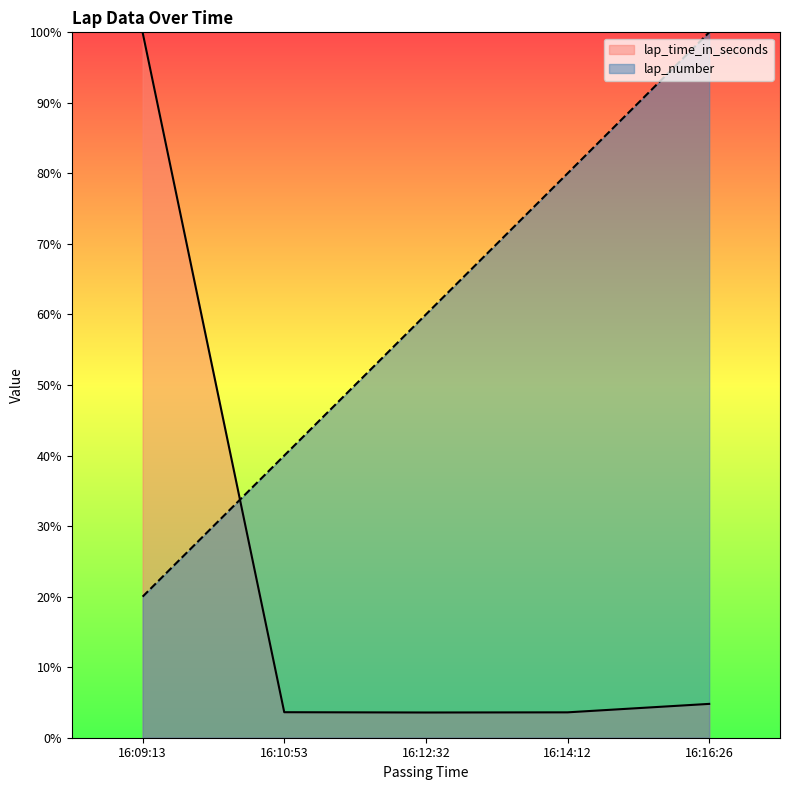

Which series ends up on top after the final intersection of lap_number and lap_time_in_seconds?

lap_number